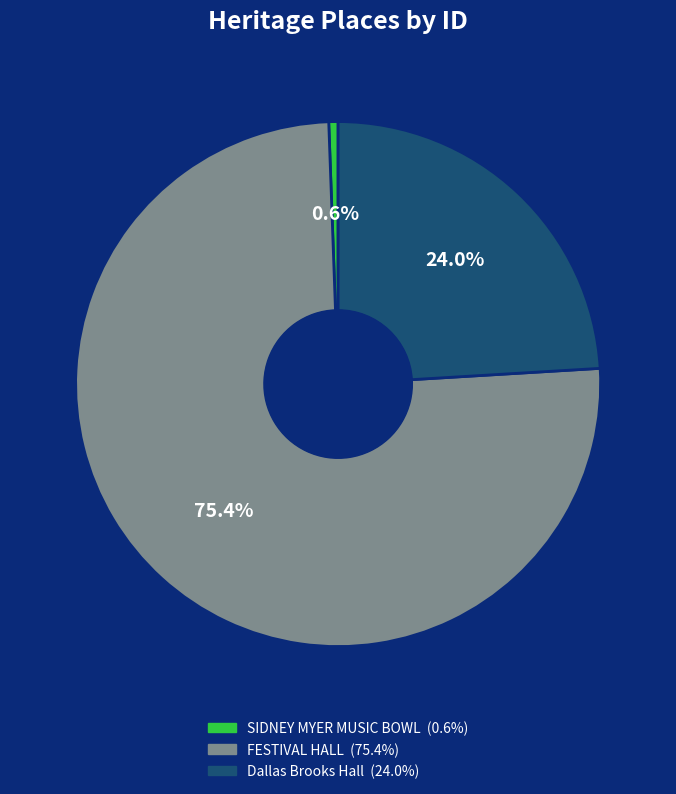

Does Dallas Brooks Hall account for over 50% of the chart?

No